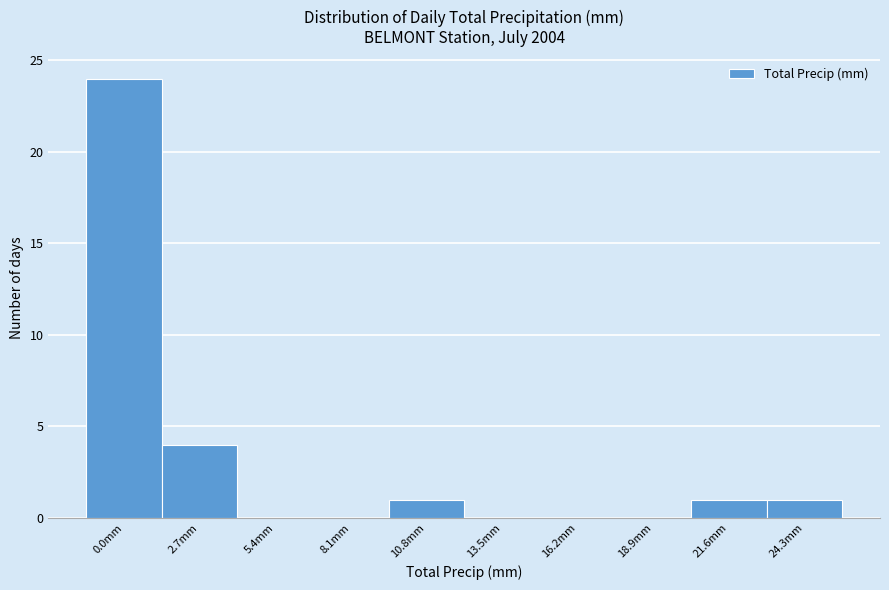

Reading right to left, transcribe all the data shown in this chart.

24.3mm=1	21.6mm=1	18.9mm=0	16.2mm=0	13.5mm=0	10.8mm=1	8.1mm=0	5.4mm=0	2.7mm=4	0.0mm=24